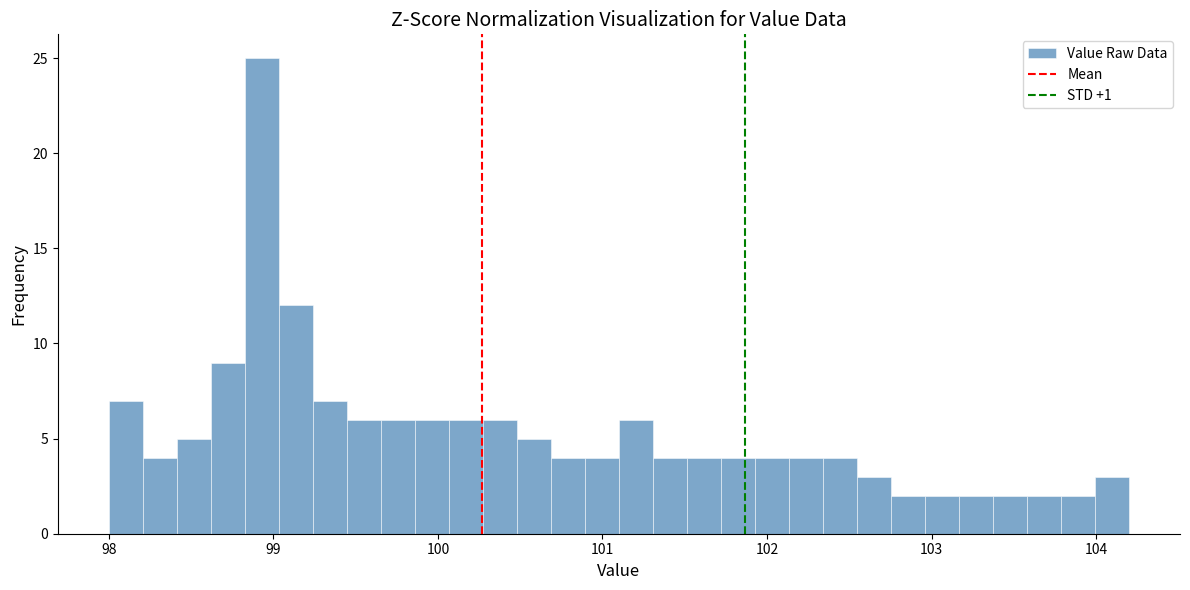

Read against the x-axis, roughly where is the centre of the tallest bar?

98.9